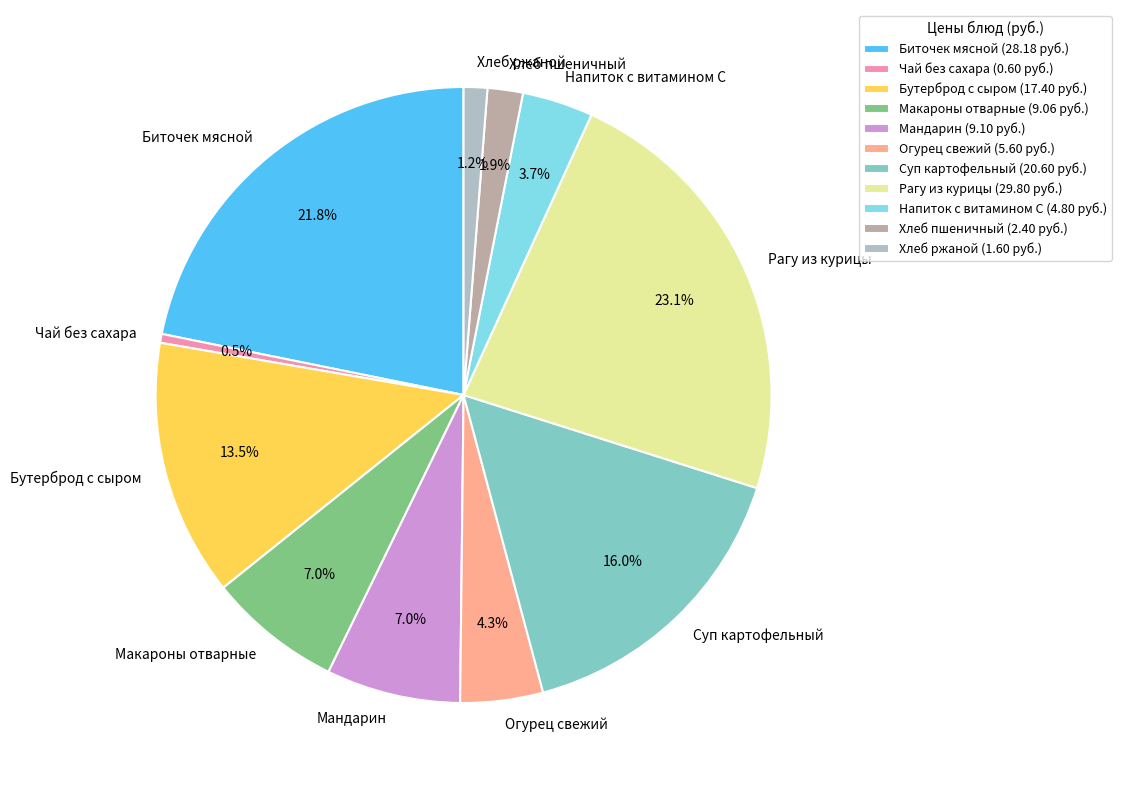

True or false: Бутерброд с сыром accounts for 2% of the total.

False